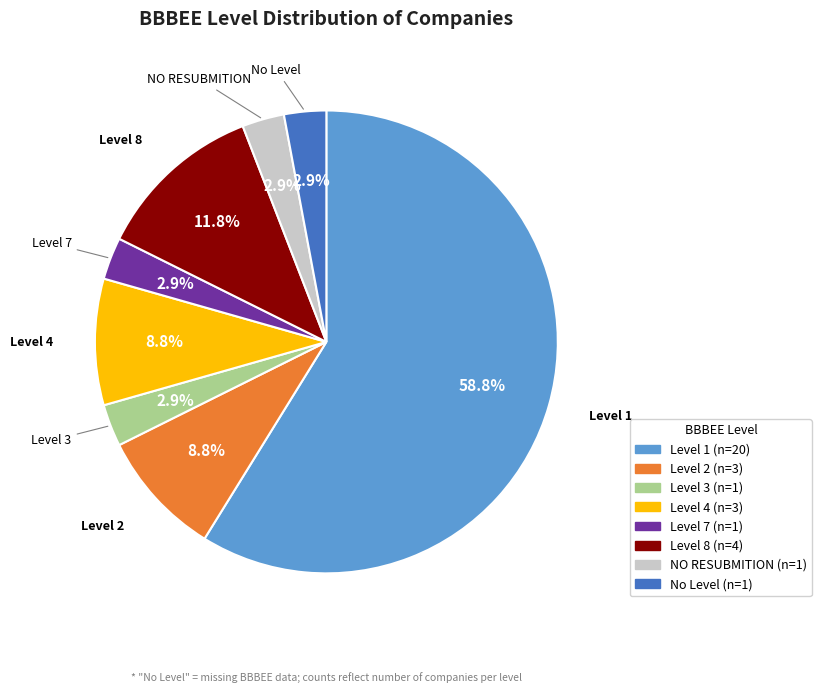

How much of the chart is everything except NO RESUBMITION?

97.1%